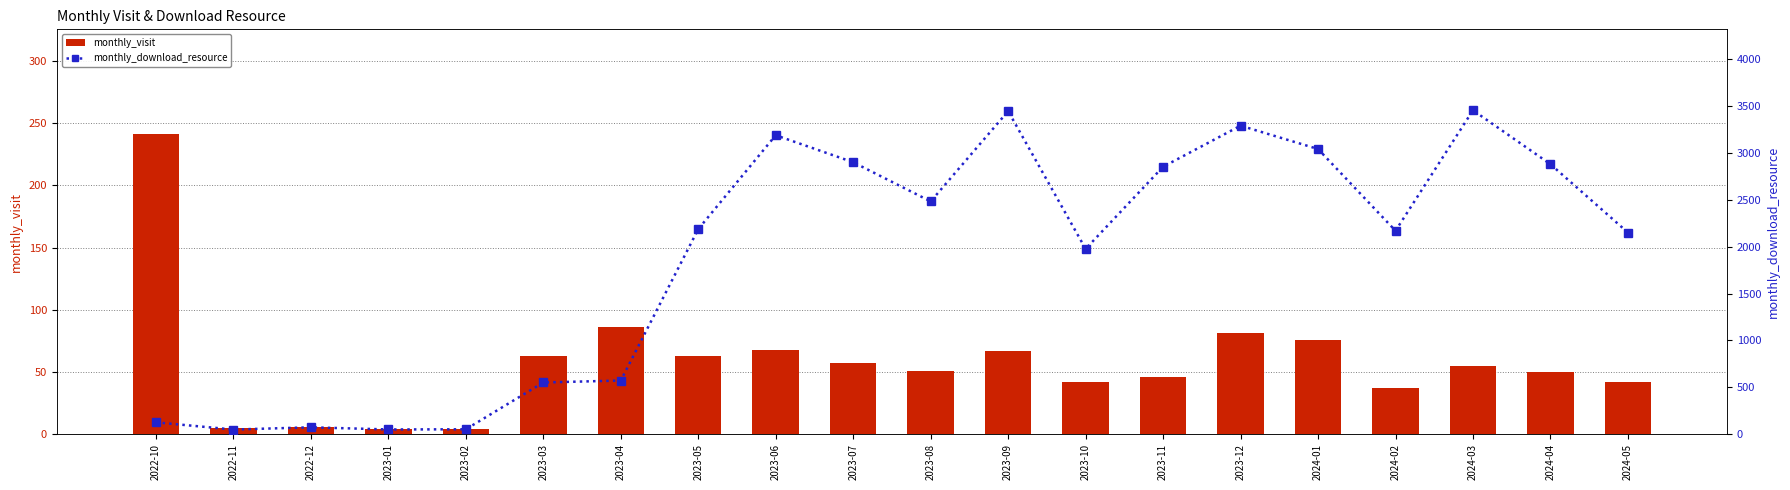

What is the label of the 7th bar from the left?

2023-04